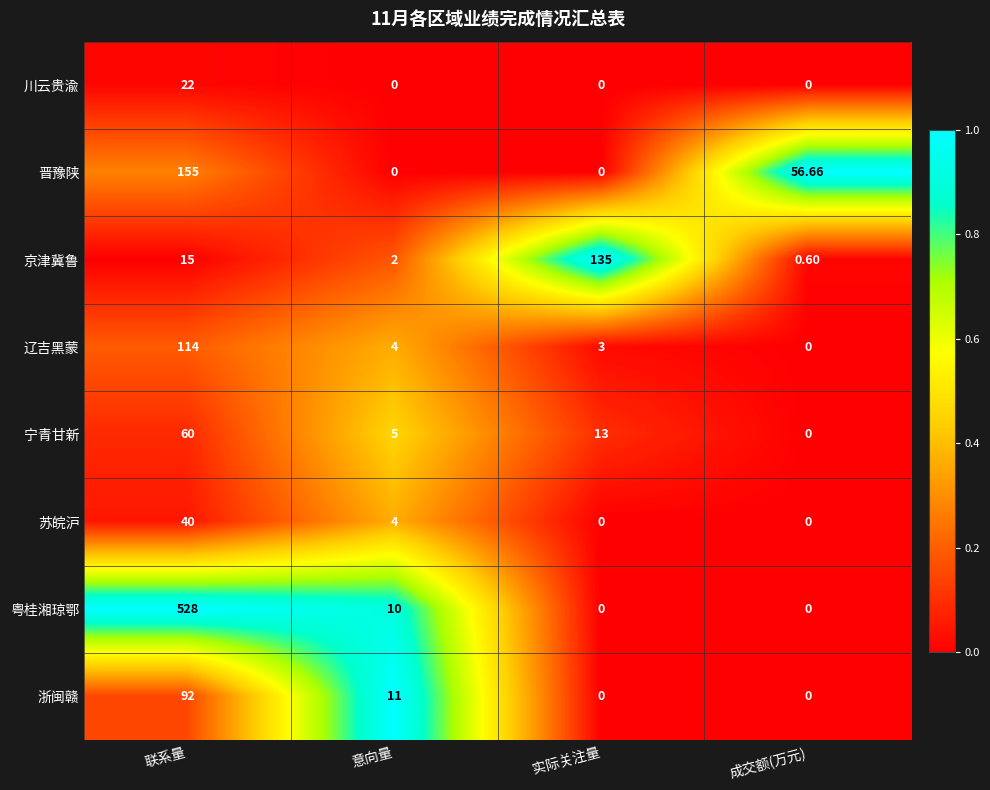

At which label does 辽吉黑蒙 first exceed 4?

联系量